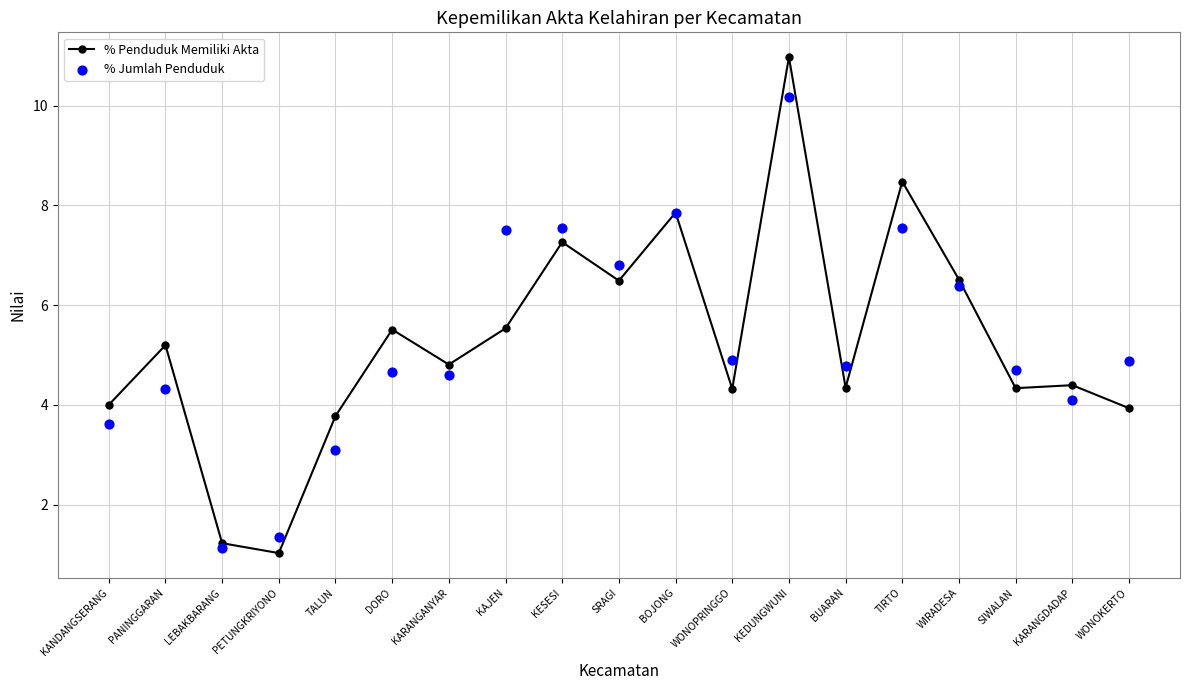

Which series has the widest spread of Y values?

% Penduduk Memiliki Akta